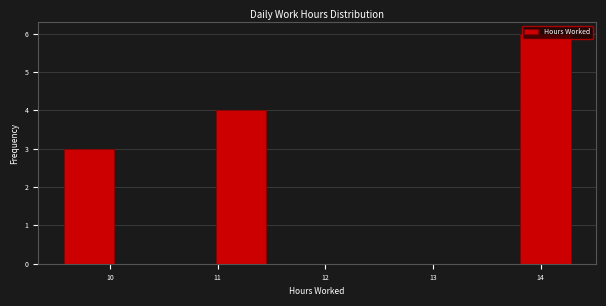

How tall is the bar that spans 11.0 to 11.5 on the x-axis? Neither the bar edges nor the heights are printed on the chart, so give them approximately, as read against the axes.

4